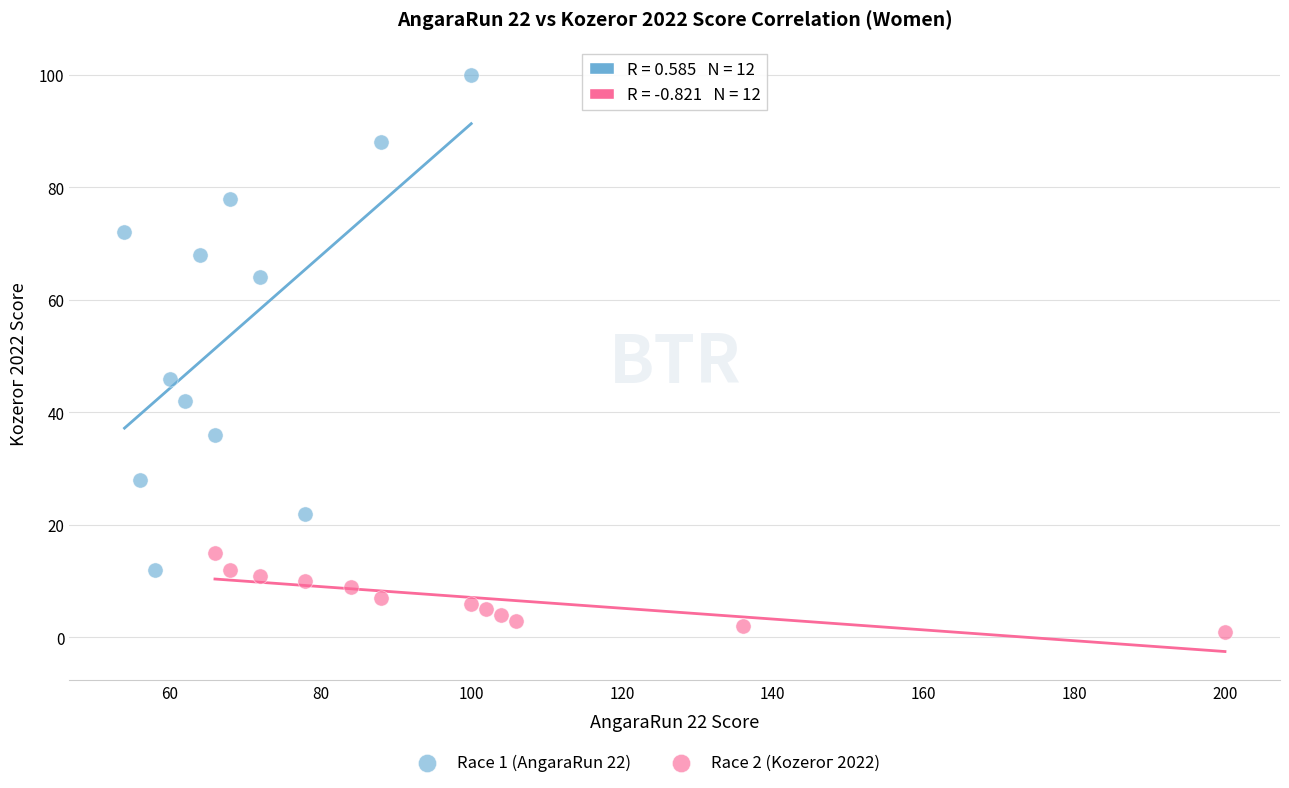

Which series reaches the minimum Y coordinate?

Race 2 (Kozeroг 2022)